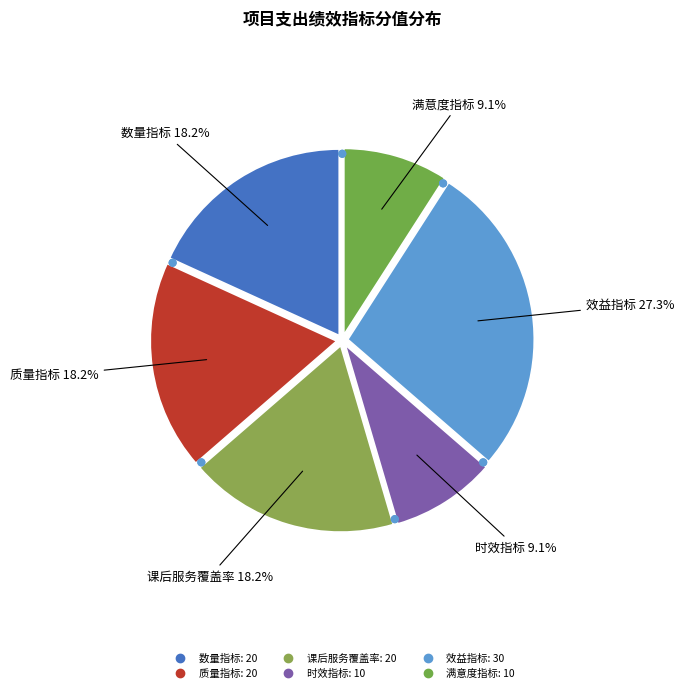

What percentage is the 数量指标 (20) slice, to the nearest percent?

18%